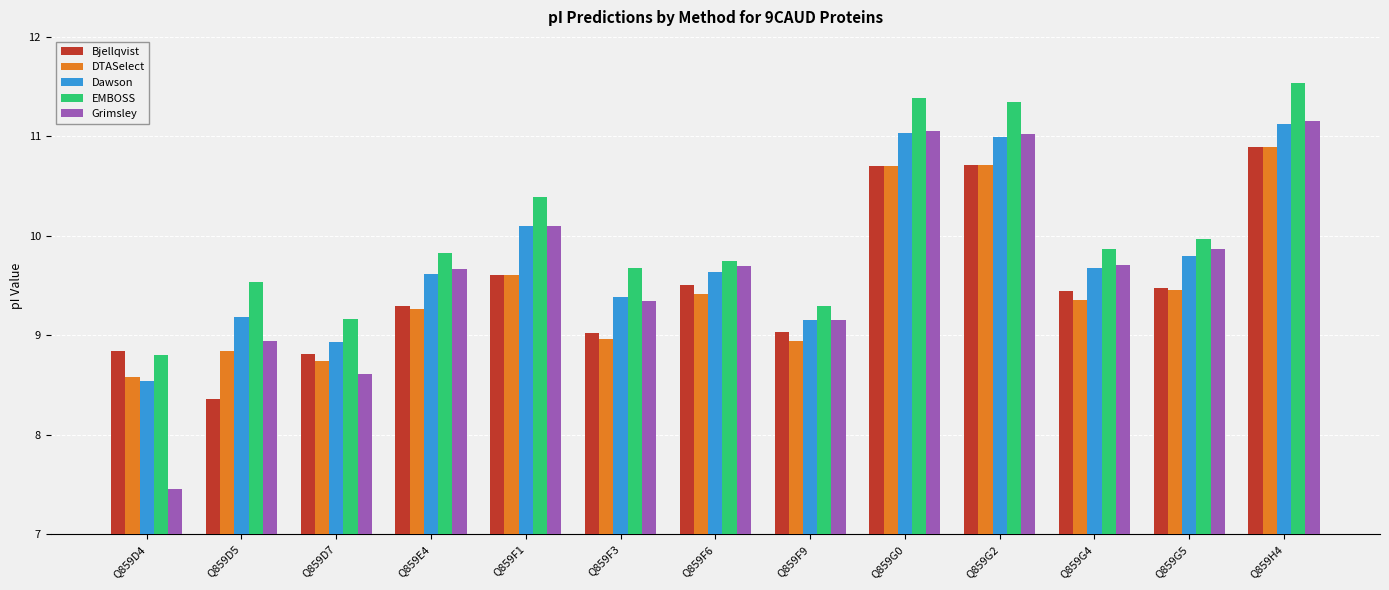

Which series has the widest spread of values?

Grimsley